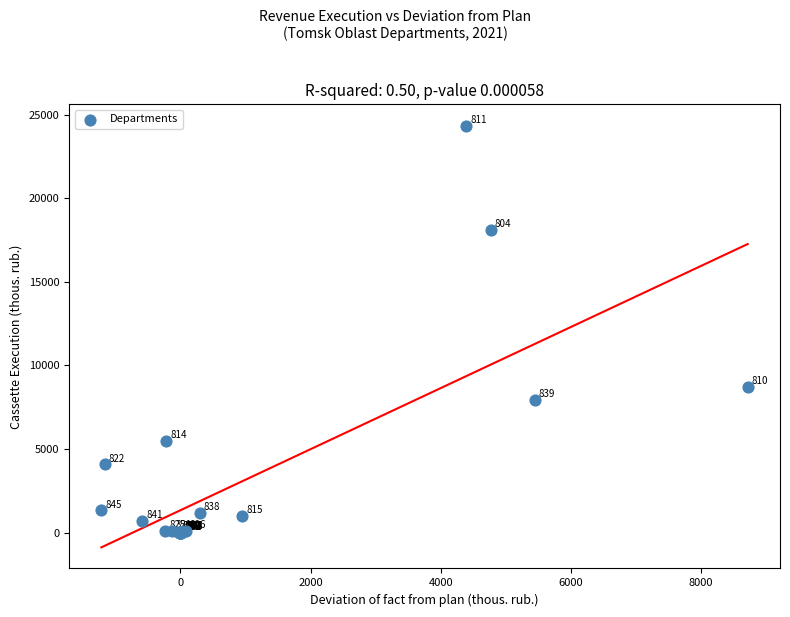

What Y value in the scatter plot is closest to 12177?

8718.8